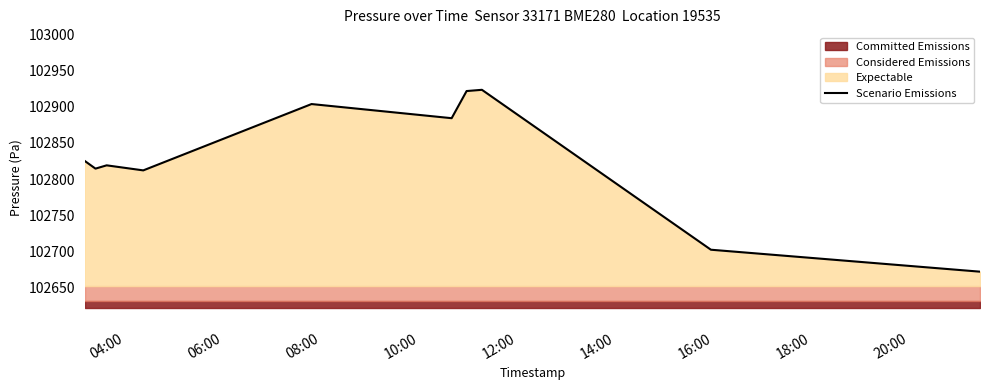

Does the chart display data point markers on the line(s)?

No